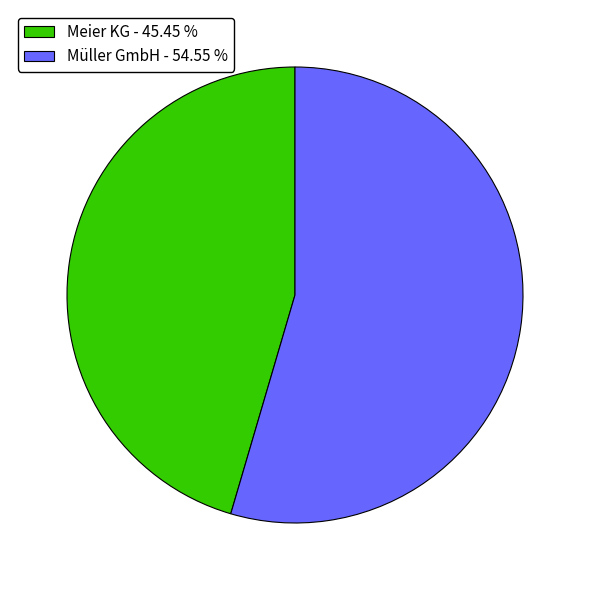

Is the sum of Müller GmbH - 54.55 % and Meier KG - 45.45 % greater than half?

Yes